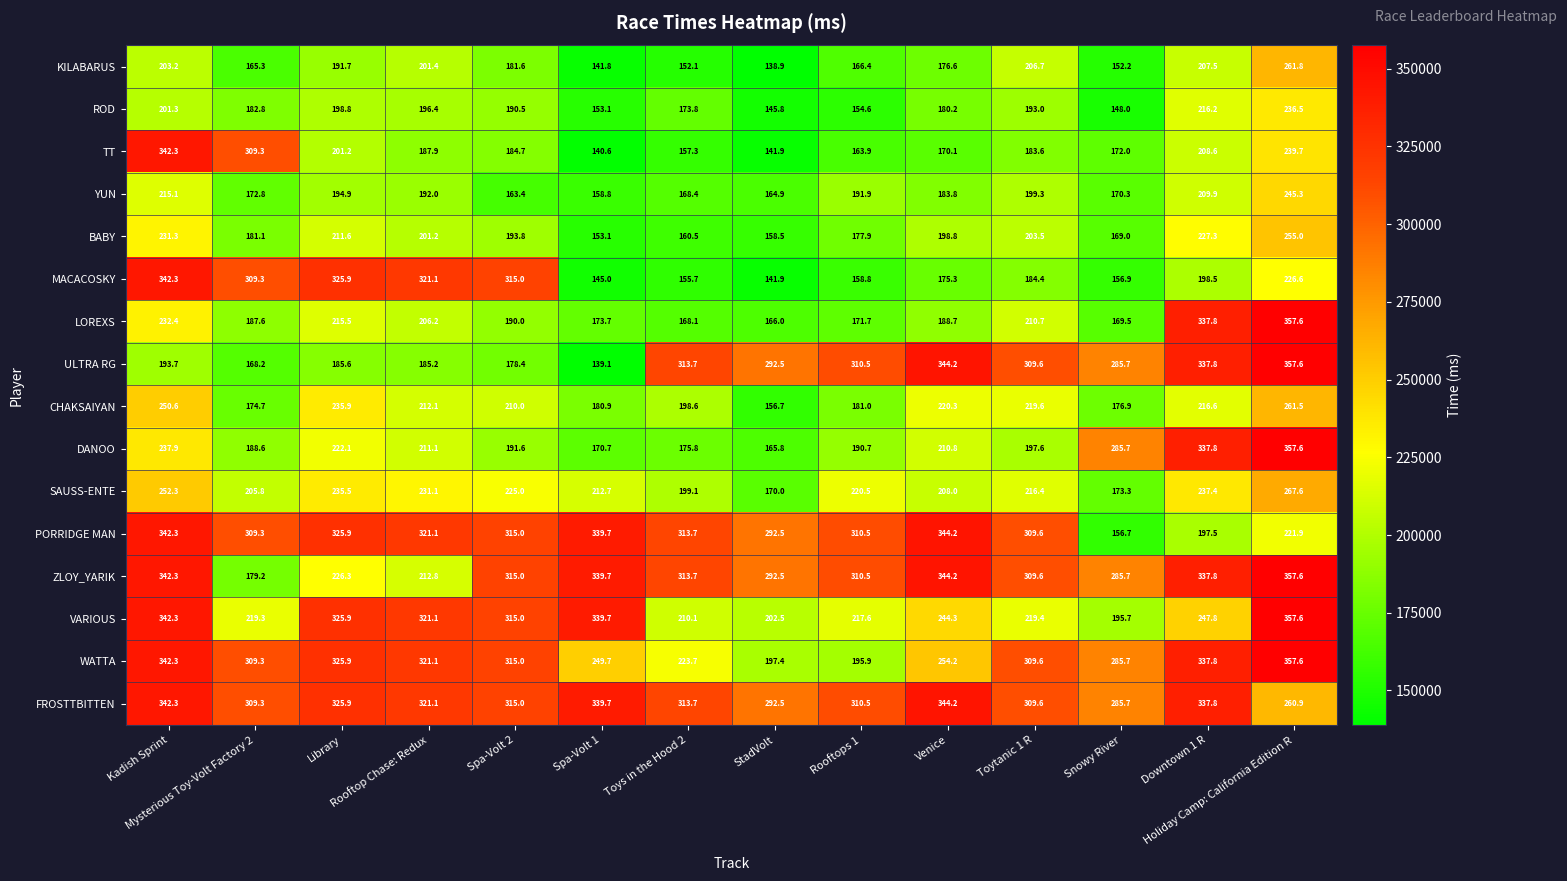

At which category is the sum across all series the highest?

Holiday Camp: California Edition R